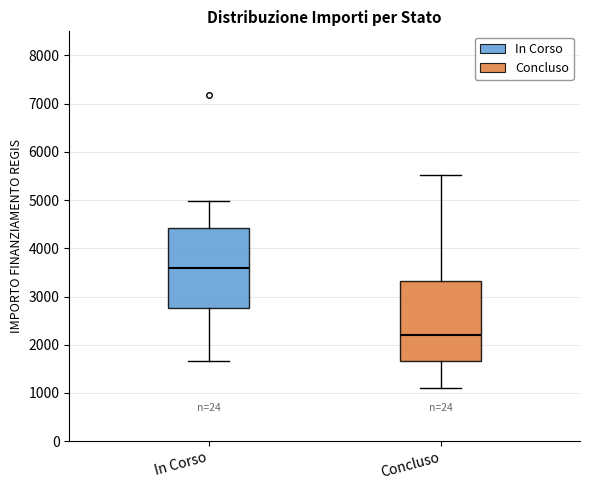

Which box has the lowest median line?

Concluso